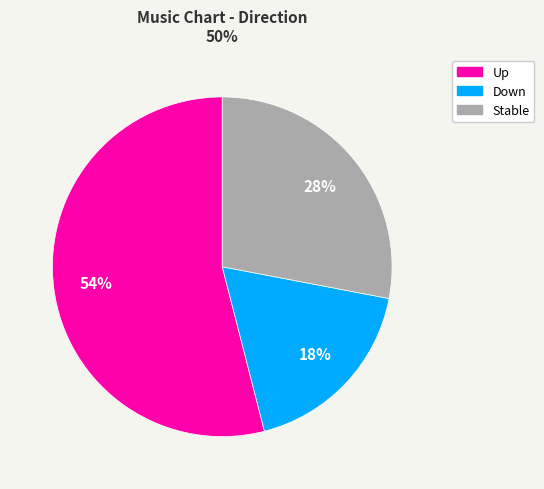

How many segments does this pie chart have?

3